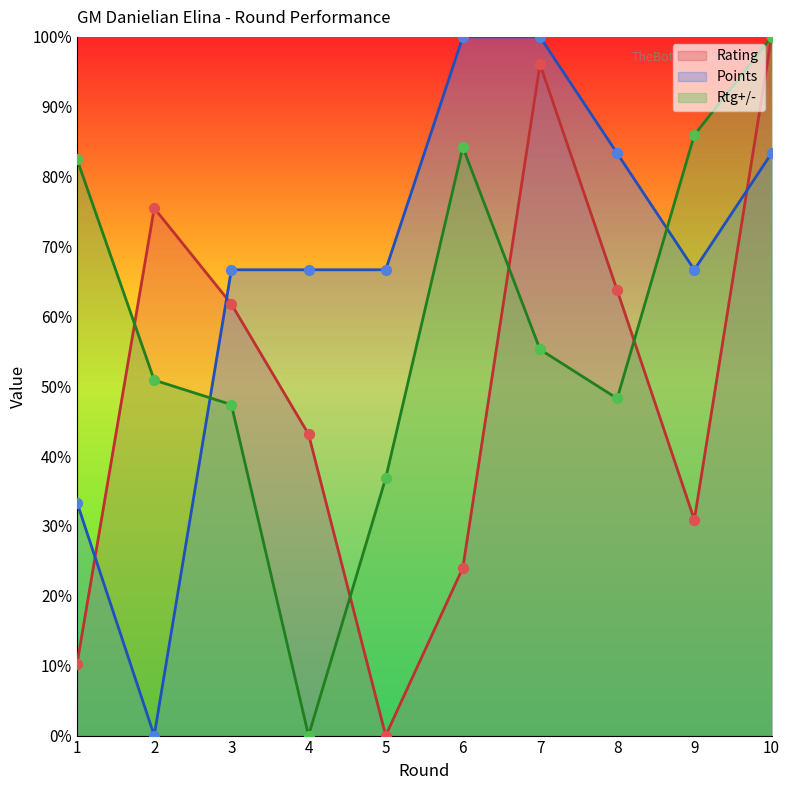

Is the value of Points at 10 greater than the value of Rtg+/- at 5?

Yes